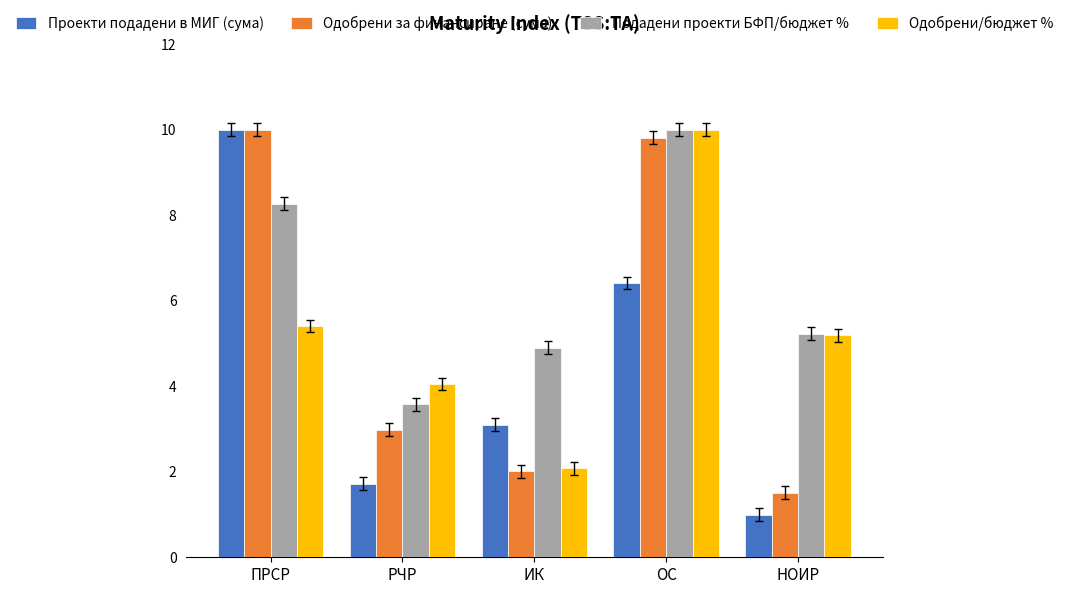

What is the label of the 2nd bar from the left?

РЧР